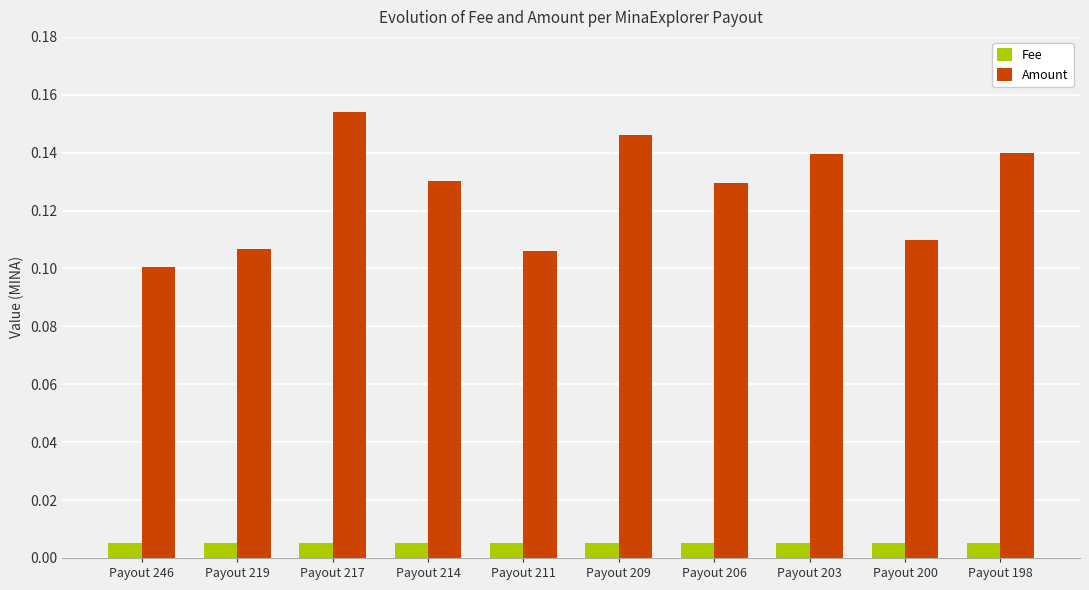

List the series in order of their overall mean, lowest first.

Fee, Amount